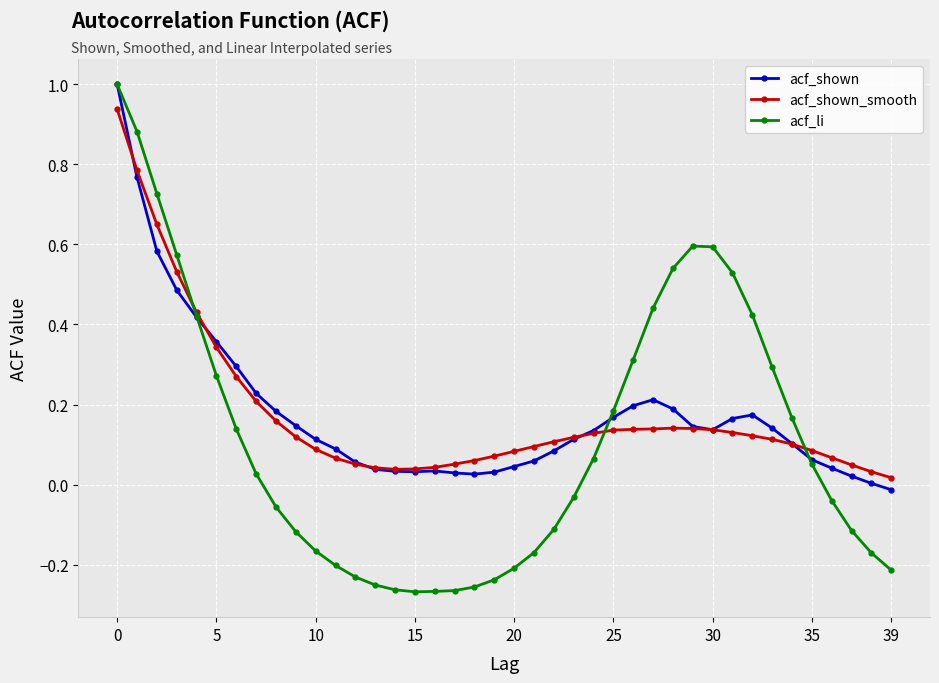

How many data points does each series have?

40